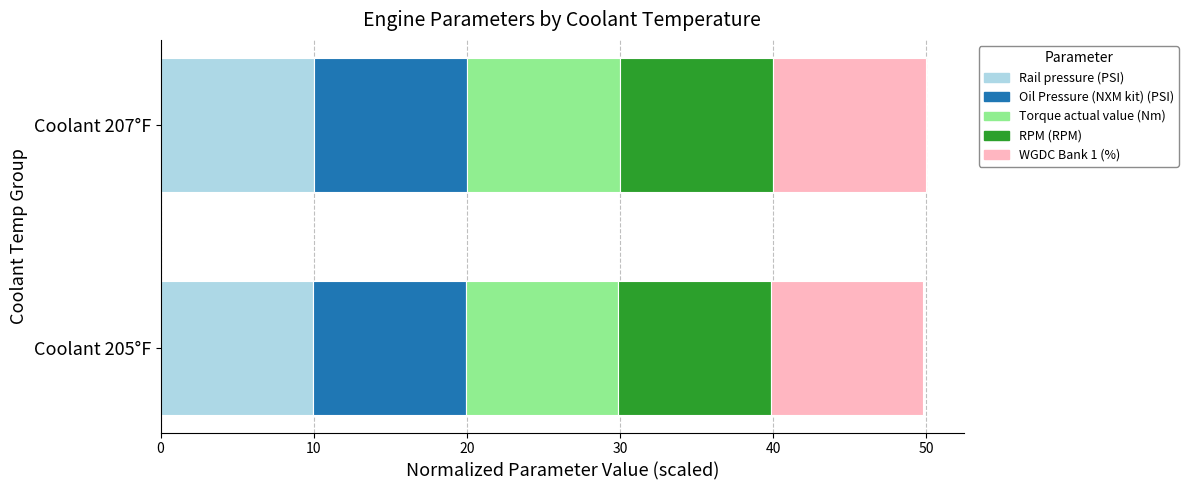

The Rail pressure (PSI) series shows 9.9 at Coolant 205°F. True or false?

True